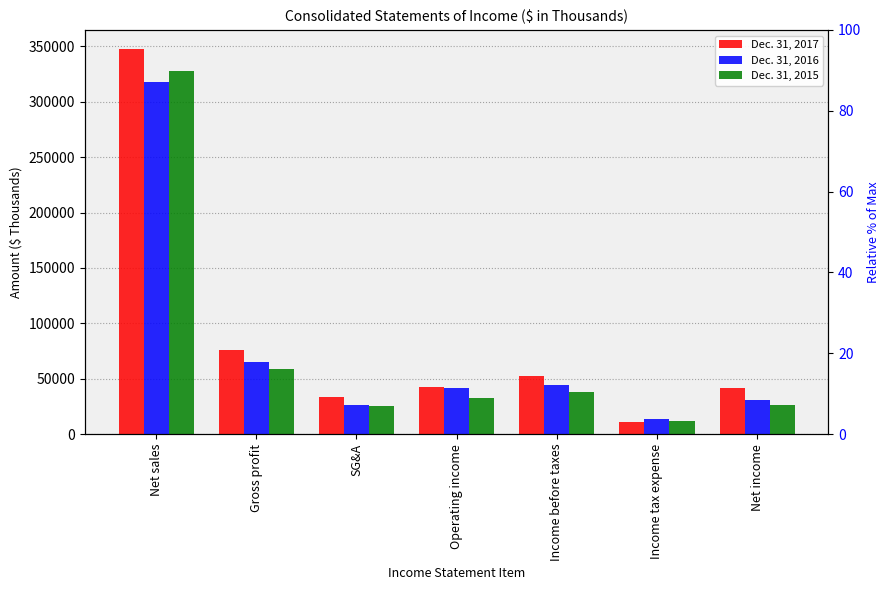

What is the value of the Dec. 31, 2016 bar at the 4th from the left?

41975